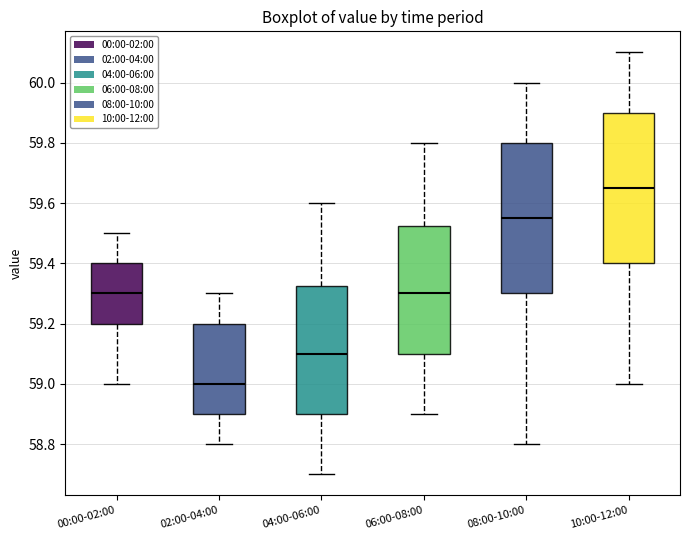

Where is the upper edge of the box for 02:00-04:00 on the y-axis? The values are not printed on the chart, so give them approximately, as read against the axis.

59.20